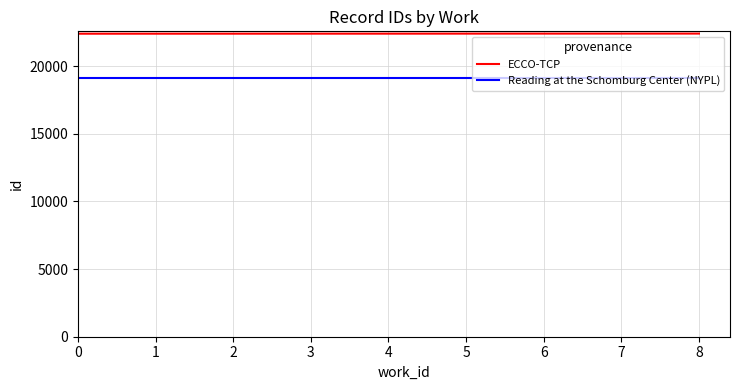

Is it true that Reading at the Schomburg Center (NYPL) equals 31660 at 0?

False